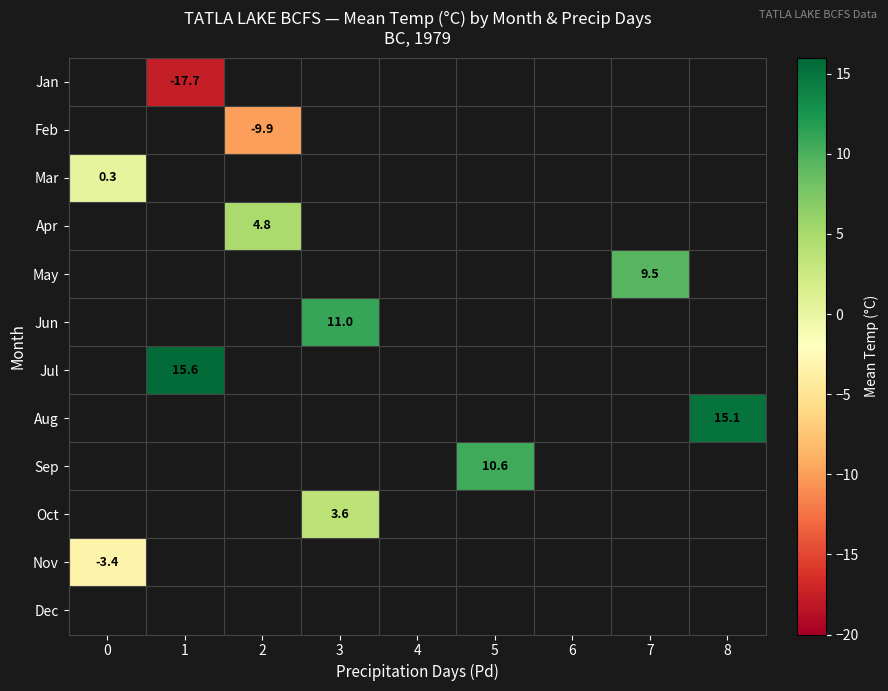

The value of Sep at 5 is 14.4. True or false?

False